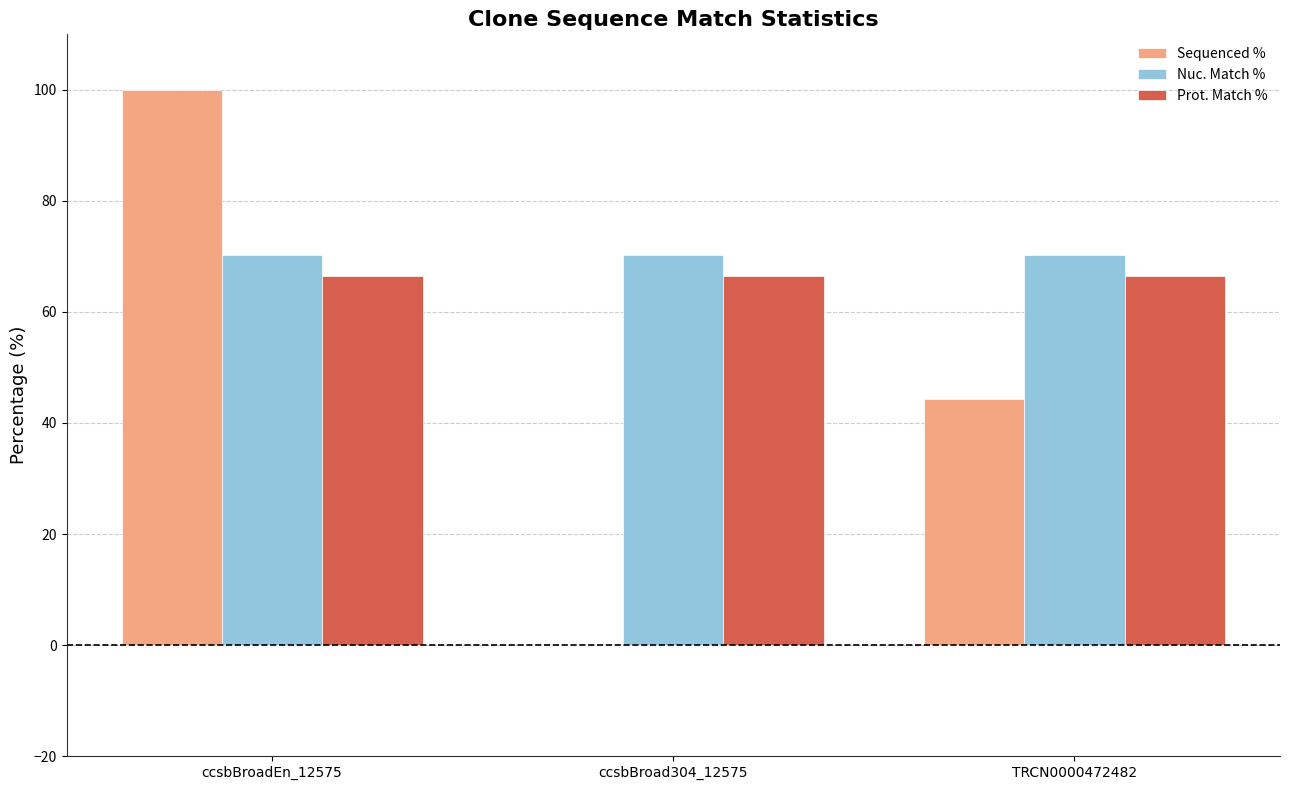

Are the bars horizontal?

No